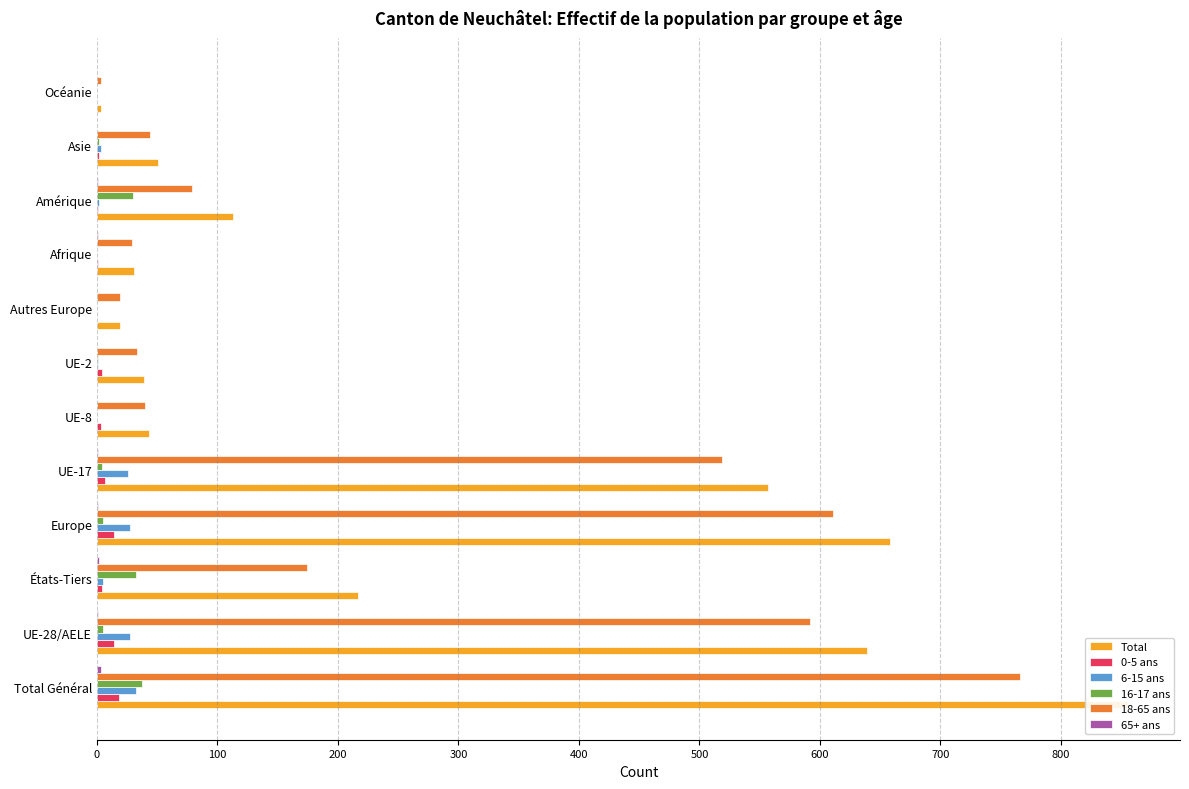

How many bars are there in total?

72